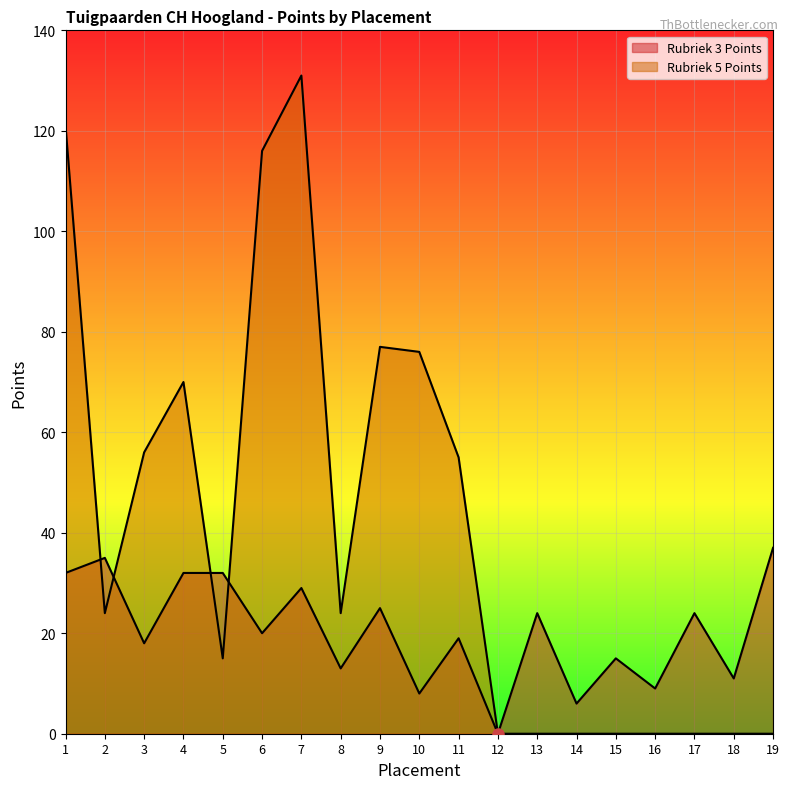

Which series has the largest range (max minus min)?

Rubriek 5 Points